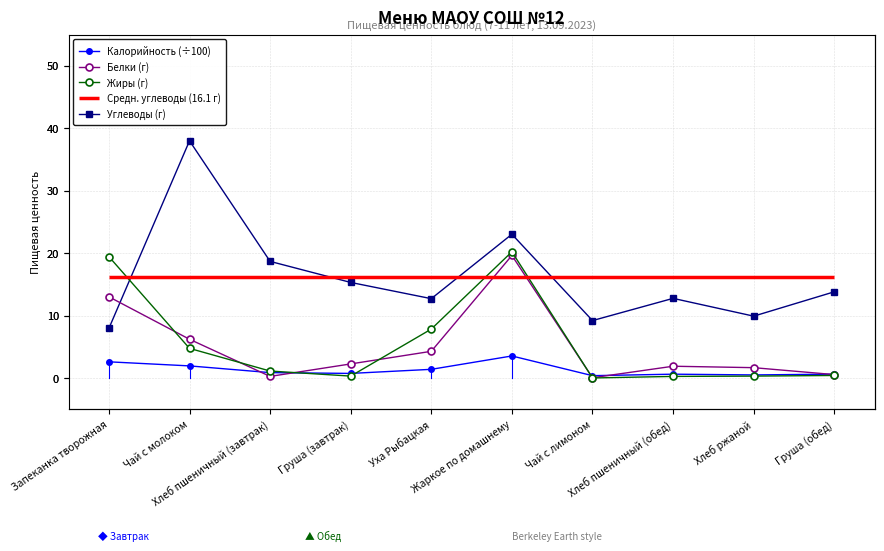

Which series changed the most between Запеканка творожная and Чай с молоком?

Углеводы (г)